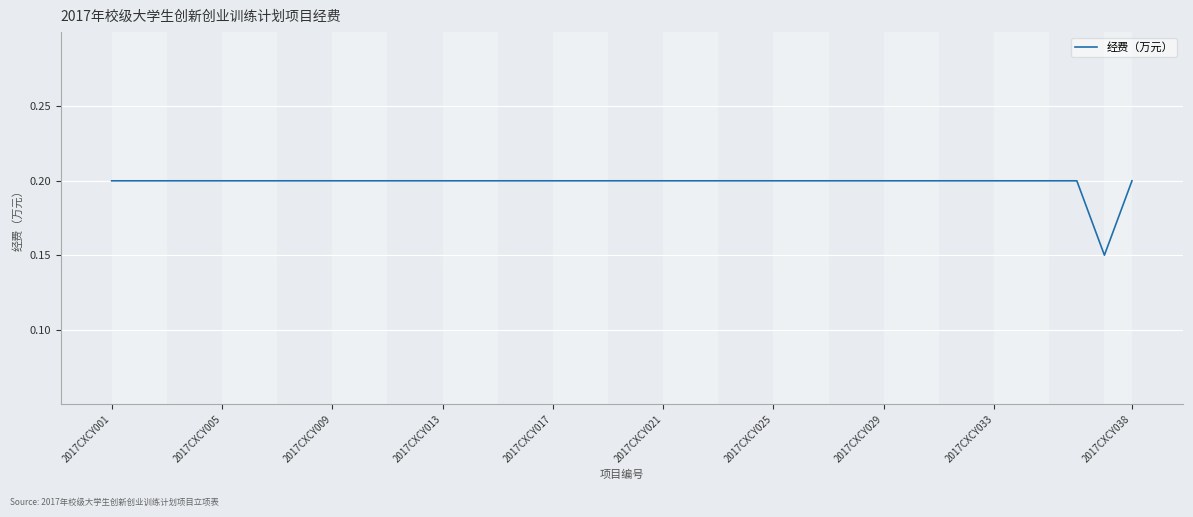

How many lines are shown in the chart?

1